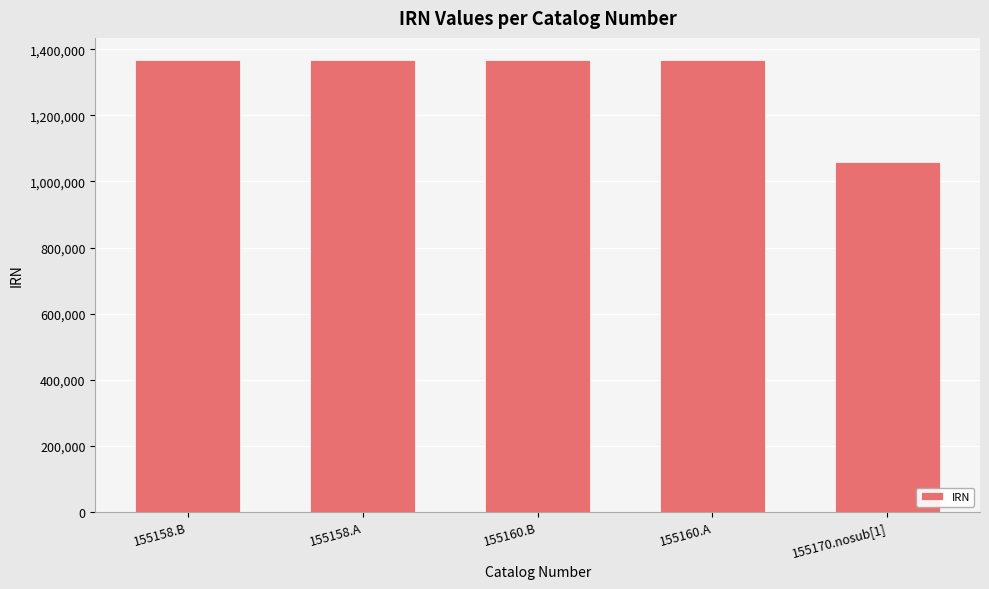

What is the ratio of the value at 155160.B to the value at 155158.A?

1.0